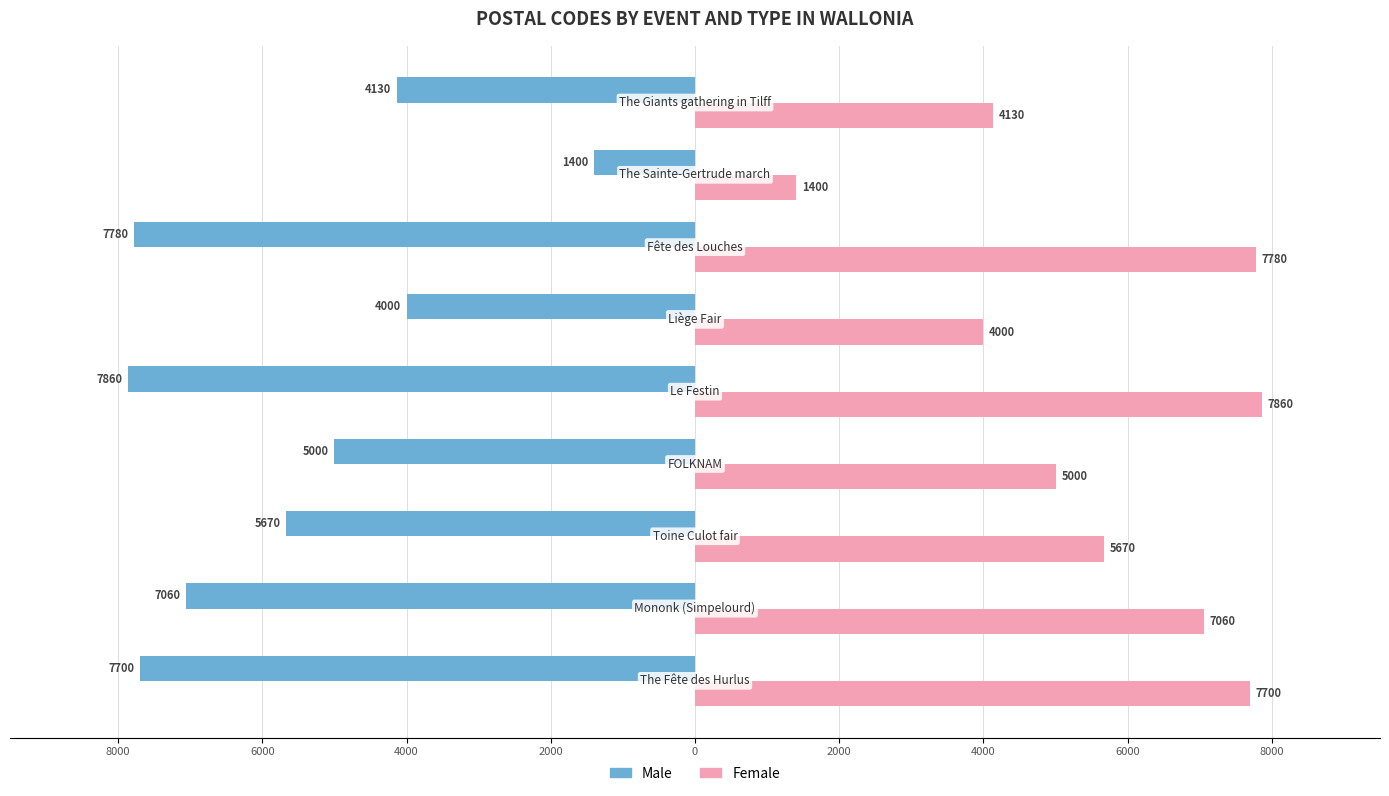

What are all the series names shown in the legend?

Male, Female